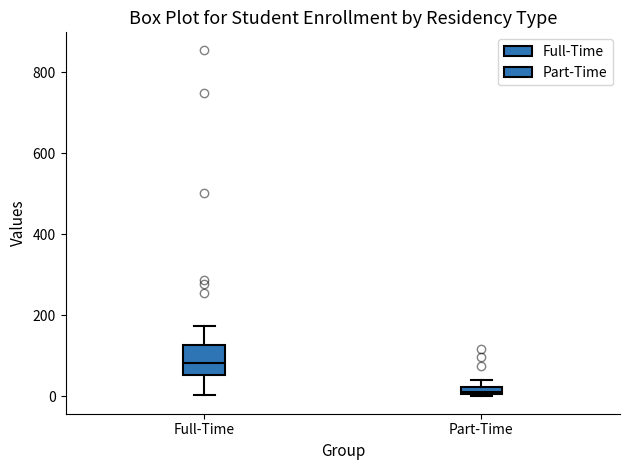

Where is the upper edge of the box for Part-Time on the y-axis? The values are not printed on the chart, so give them approximately, as read against the axis.

20